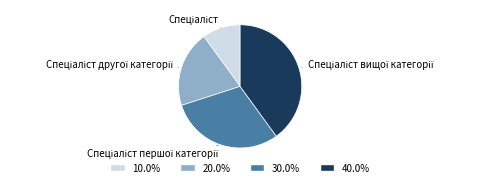

Is there a majority slice in this chart?

No